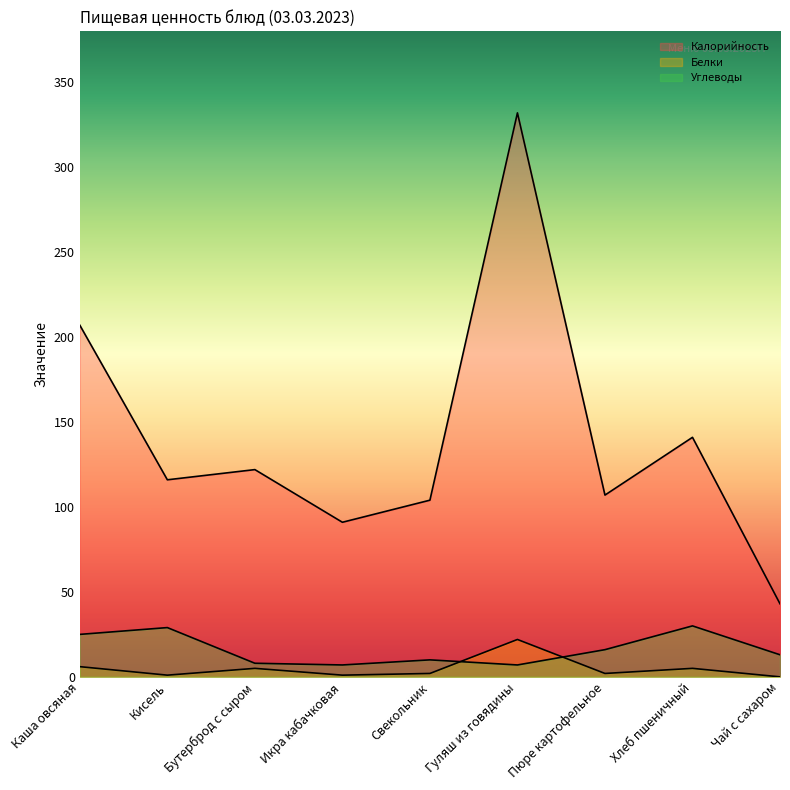

At Гуляш из говядины, list the series in order from largest to smallest.

Калорийность, Белки, Углеводы